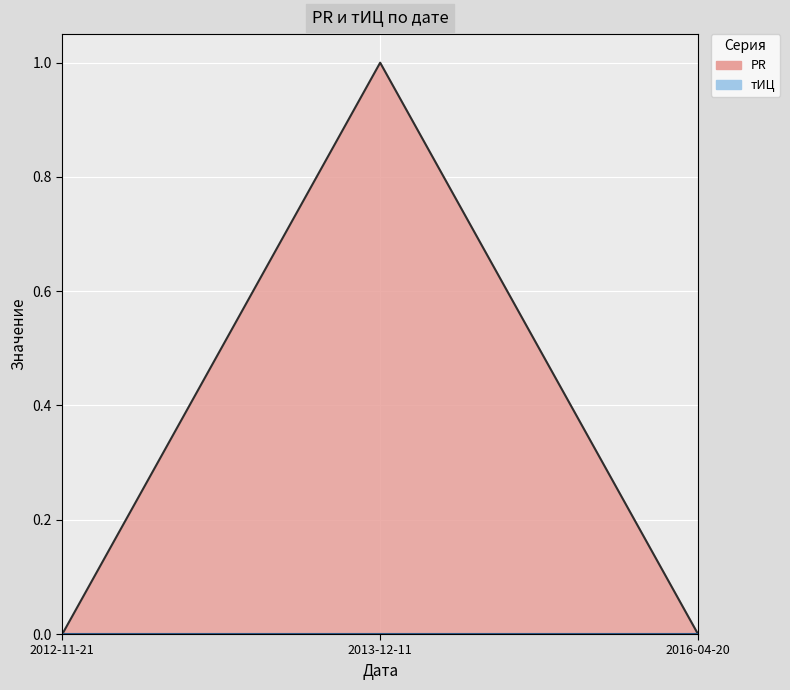

How many distinct data groups are displayed?

1